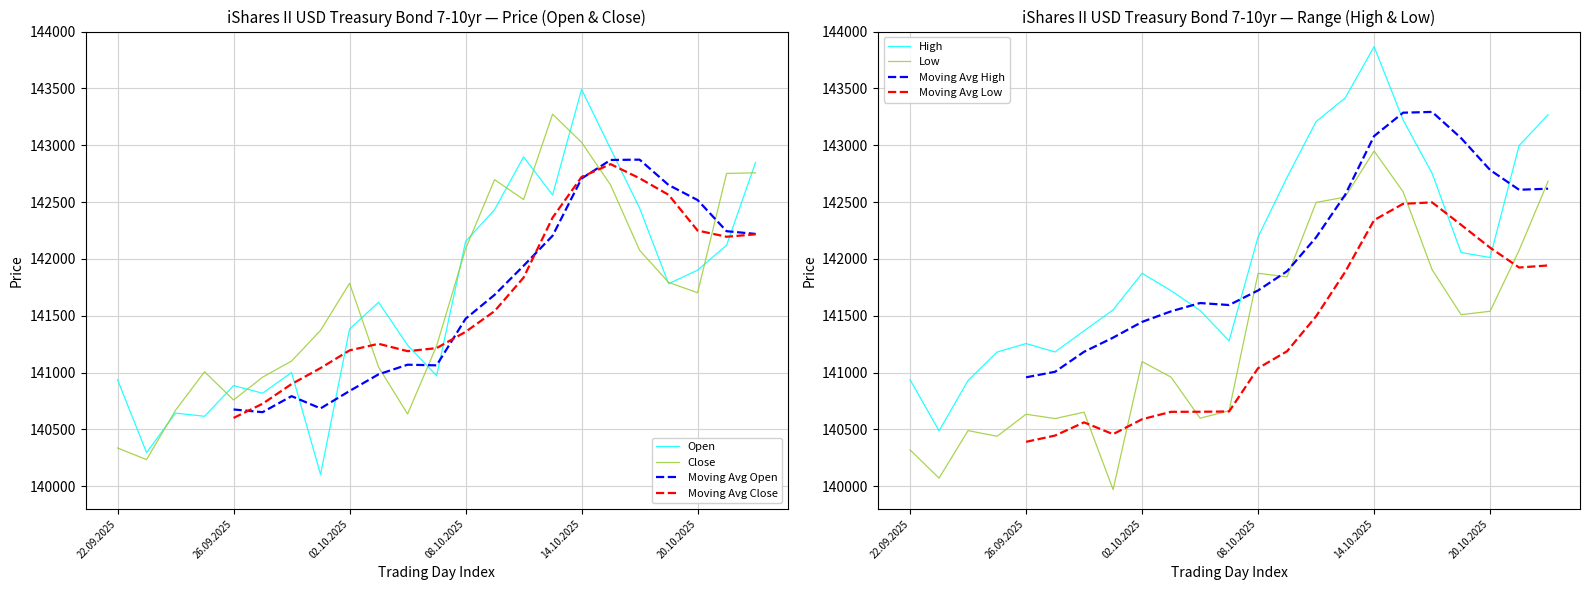

What is the minimum value for Open?

140103